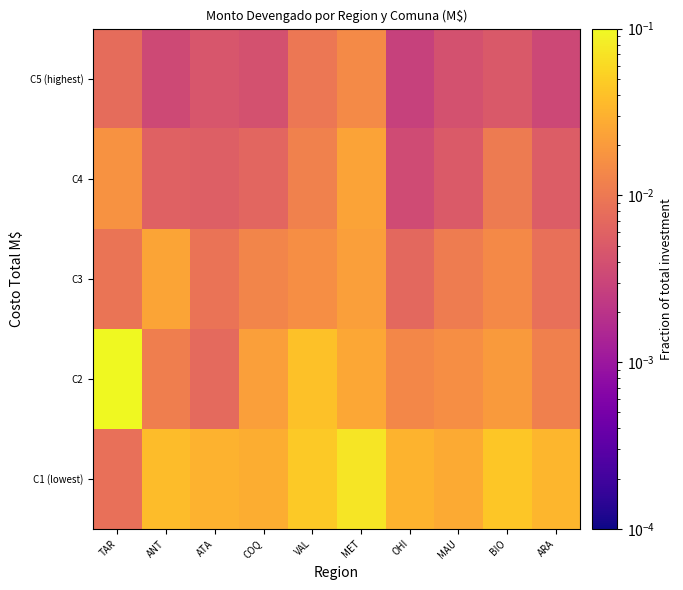

Reading left to right, list all the values displayed in this chart.

C1 (lowest): TAR=0.0	ANT=0.0	ATA=0.0	COQ=0.0	VAL=0.0	MET=0.1	OHI=0.0	MAU=0.0	BIO=0.0	ARA=0.0
C2: TAR=0.2	ANT=0.0	ATA=0.0	COQ=0.0	VAL=0.0	MET=0.0	OHI=0.0	MAU=0.0	BIO=0.0	ARA=0.0
C3: TAR=0.0	ANT=0.0	ATA=0.0	COQ=0.0	VAL=0.0	MET=0.0	OHI=0.0	MAU=0.0	BIO=0.0	ARA=0.0
C4: TAR=0.0	ANT=0.0	ATA=0.0	COQ=0.0	VAL=0.0	MET=0.0	OHI=0.0	MAU=0.0	BIO=0.0	ARA=0.0
C5 (highest): TAR=0.0	ANT=0.0	ATA=0.0	COQ=0.0	VAL=0.0	MET=0.0	OHI=0.0	MAU=0.0	BIO=0.0	ARA=0.0